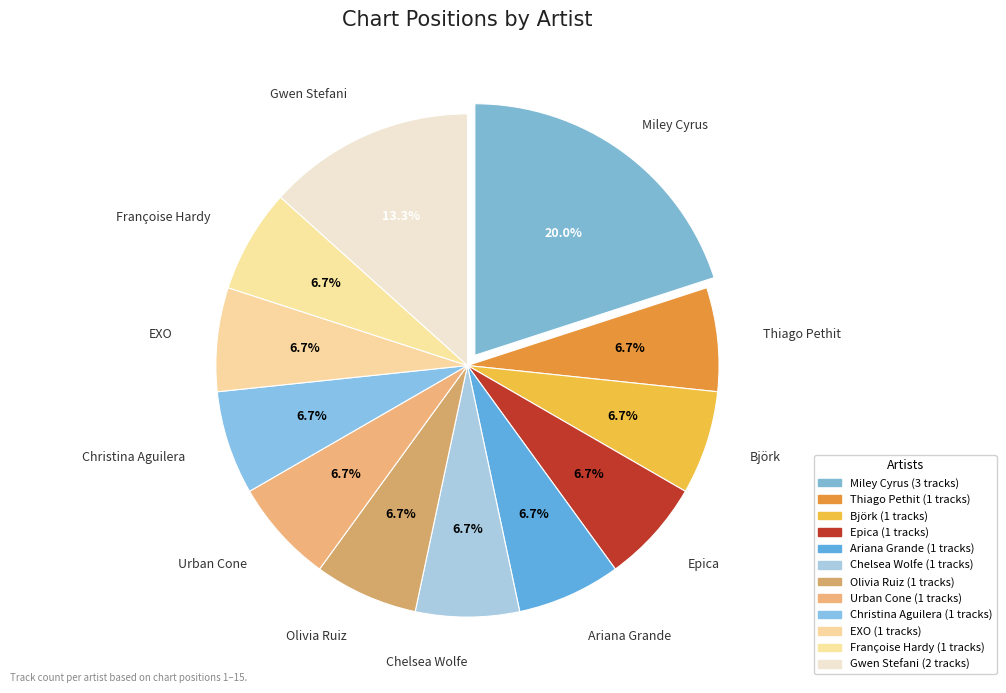

How many segments does this pie chart have?

12